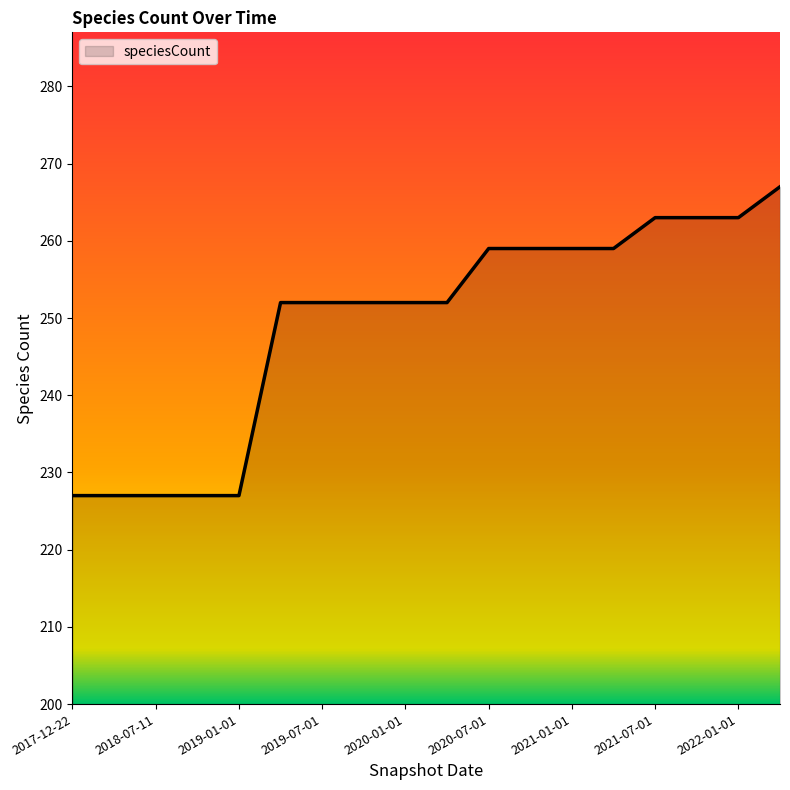

What is the minimum value shown in the chart?

227